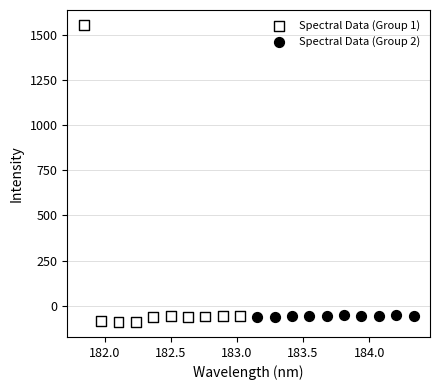

Which series has the widest spread of Y values?

Spectral Data (Group 1)